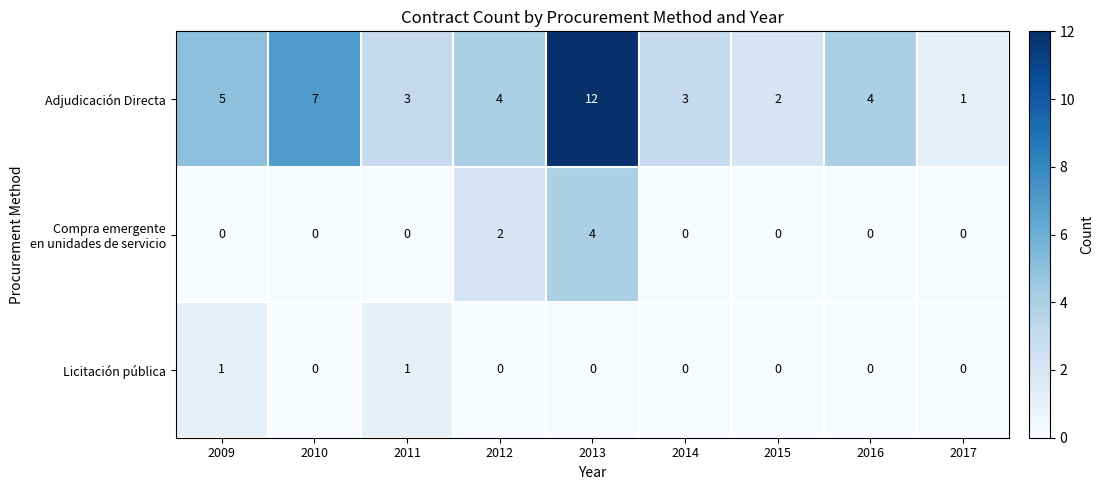

How many data points in Adjudicación Directa are less than 4?

4